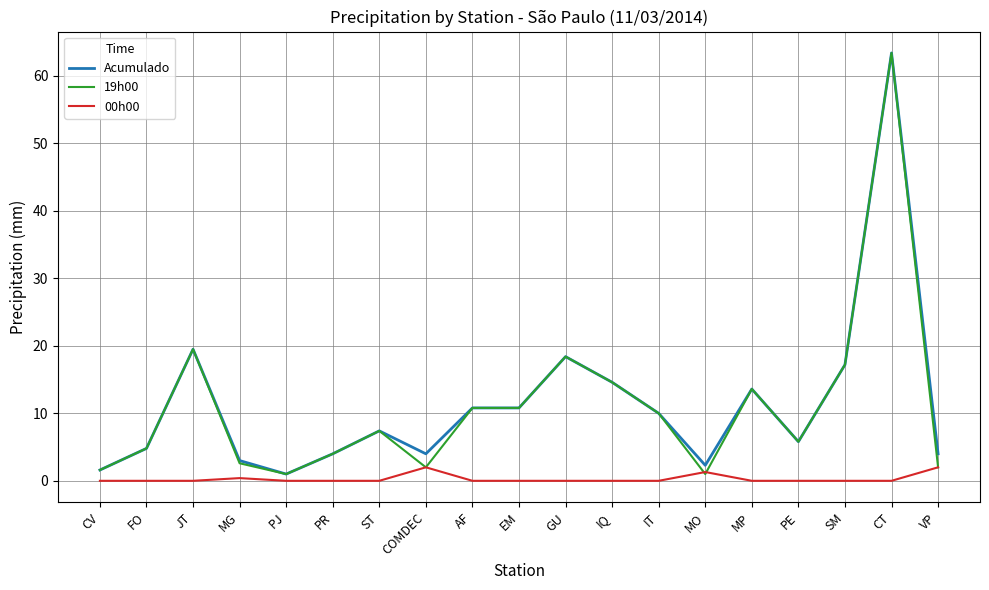

Which category has the highest value in the 19h00 series?

CT